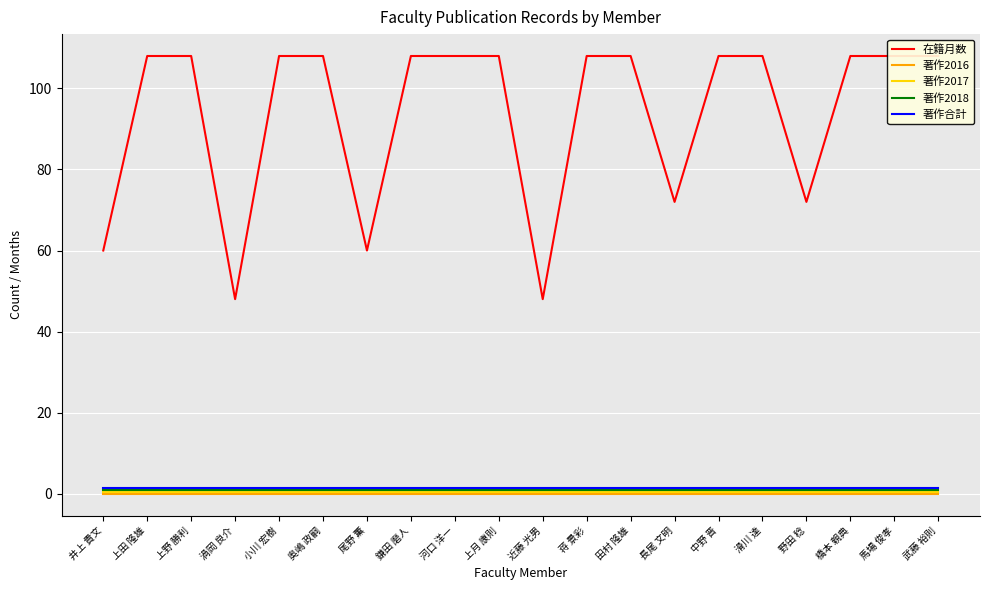

What are all the series names shown in the legend?

在籍月数, 著作2016, 著作2017, 著作2018, 著作合計